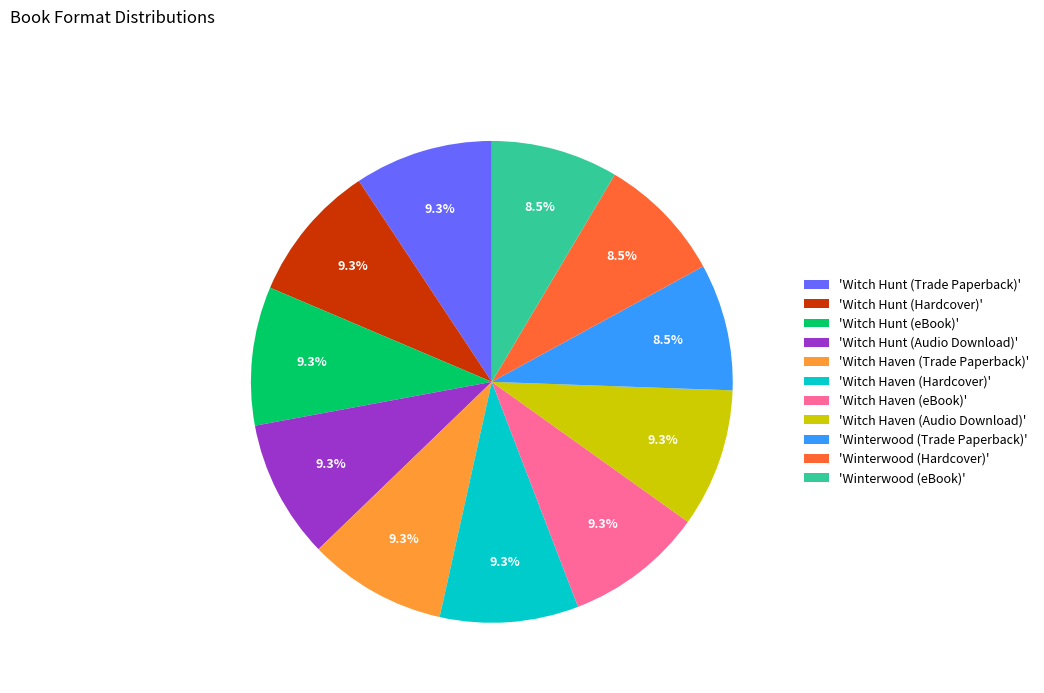

Combined, what portion of the pie is 'Witch Haven (eBook)' and 'Winterwood (Trade Paperback)'?

17.8%